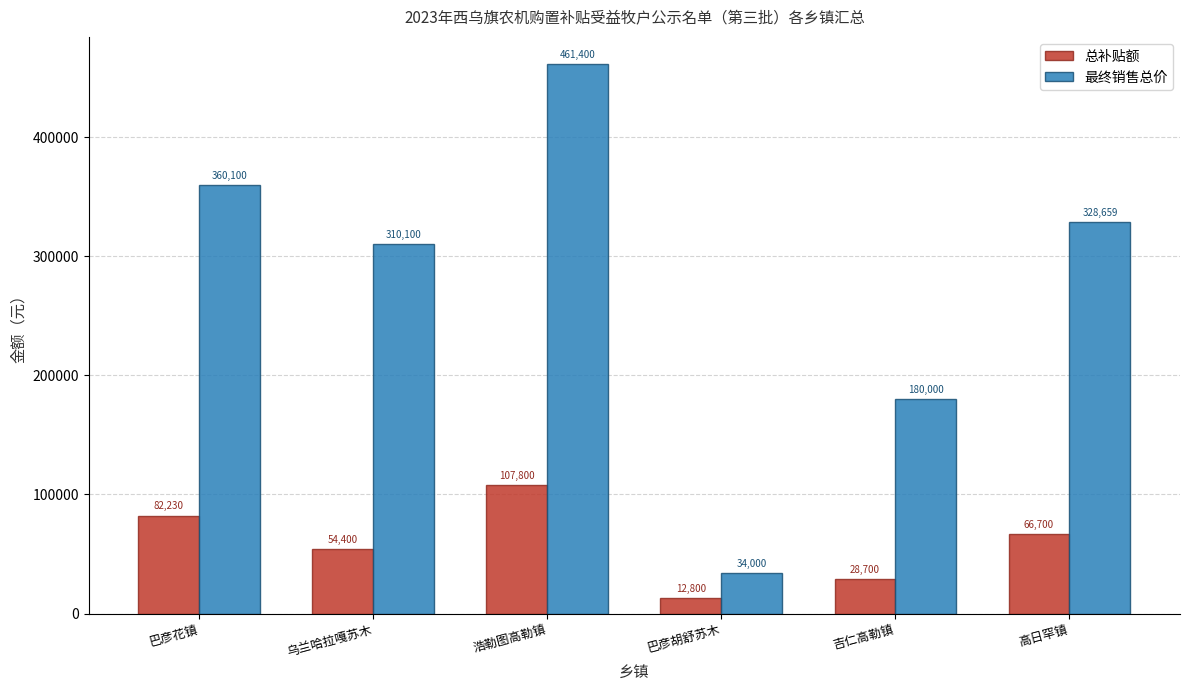

What is the label of the 4th bar from the left?

巴彦胡舒苏木